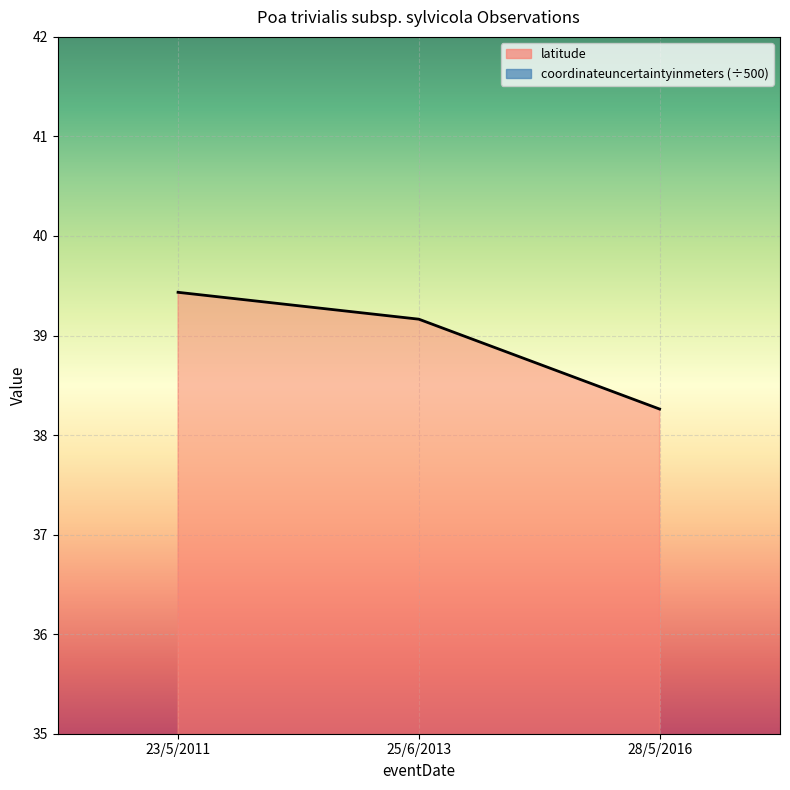

Count the number of data series in this chart.

2